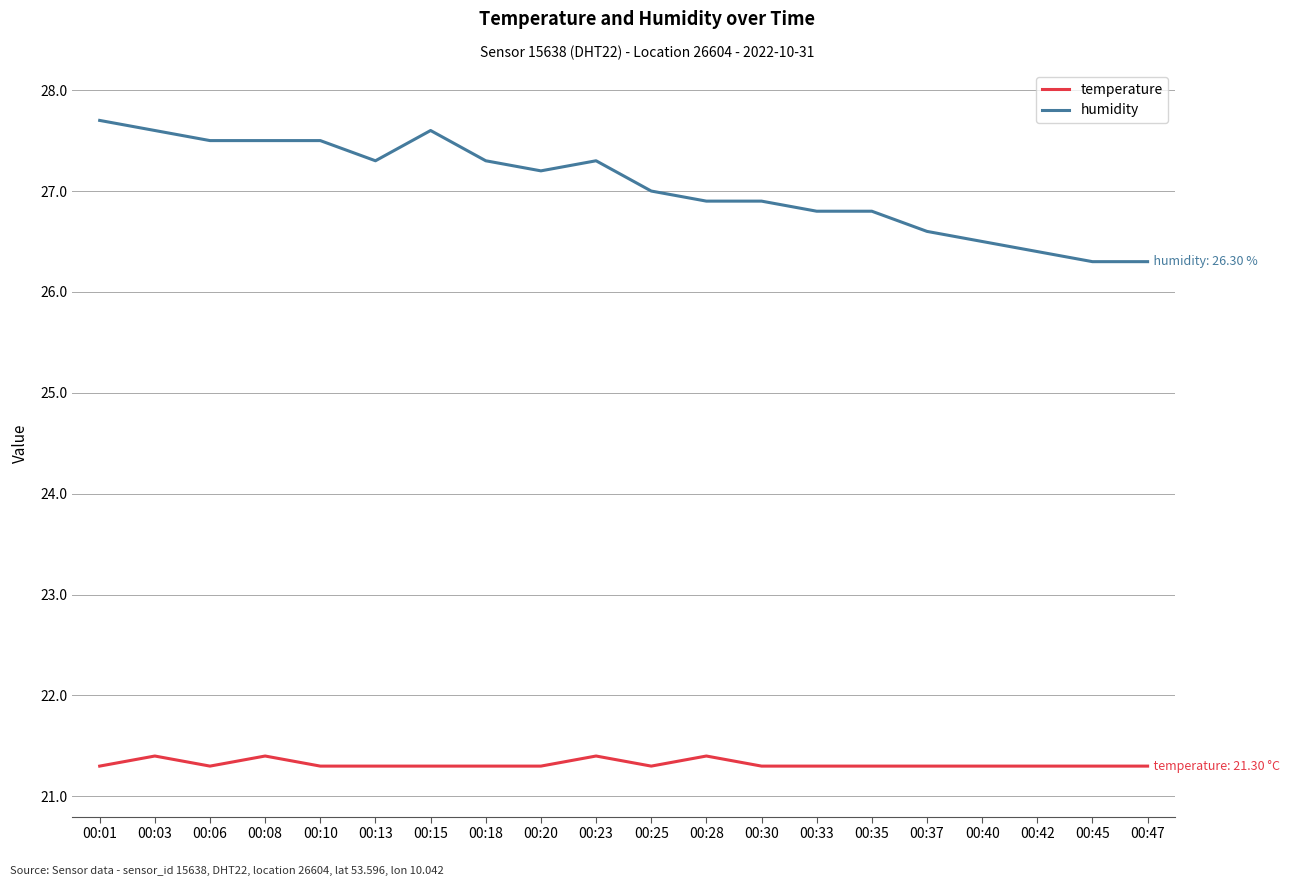

Reading right to left, list all the values displayed in this chart.

temperature: 00:47=21.3	00:45=21.3	00:42=21.3	00:40=21.3	00:37=21.3	00:35=21.3	00:33=21.3	00:30=21.3	00:28=21.4	00:25=21.3	00:23=21.4	00:20=21.3	00:18=21.3	00:15=21.3	00:13=21.3	00:10=21.3	00:08=21.4	00:06=21.3	00:03=21.4	00:01=21.3
humidity: 00:47=26.3	00:45=26.3	00:42=26.4	00:40=26.5	00:37=26.6	00:35=26.8	00:33=26.8	00:30=26.9	00:28=26.9	00:25=27.0	00:23=27.3	00:20=27.2	00:18=27.3	00:15=27.6	00:13=27.3	00:10=27.5	00:08=27.5	00:06=27.5	00:03=27.6	00:01=27.7